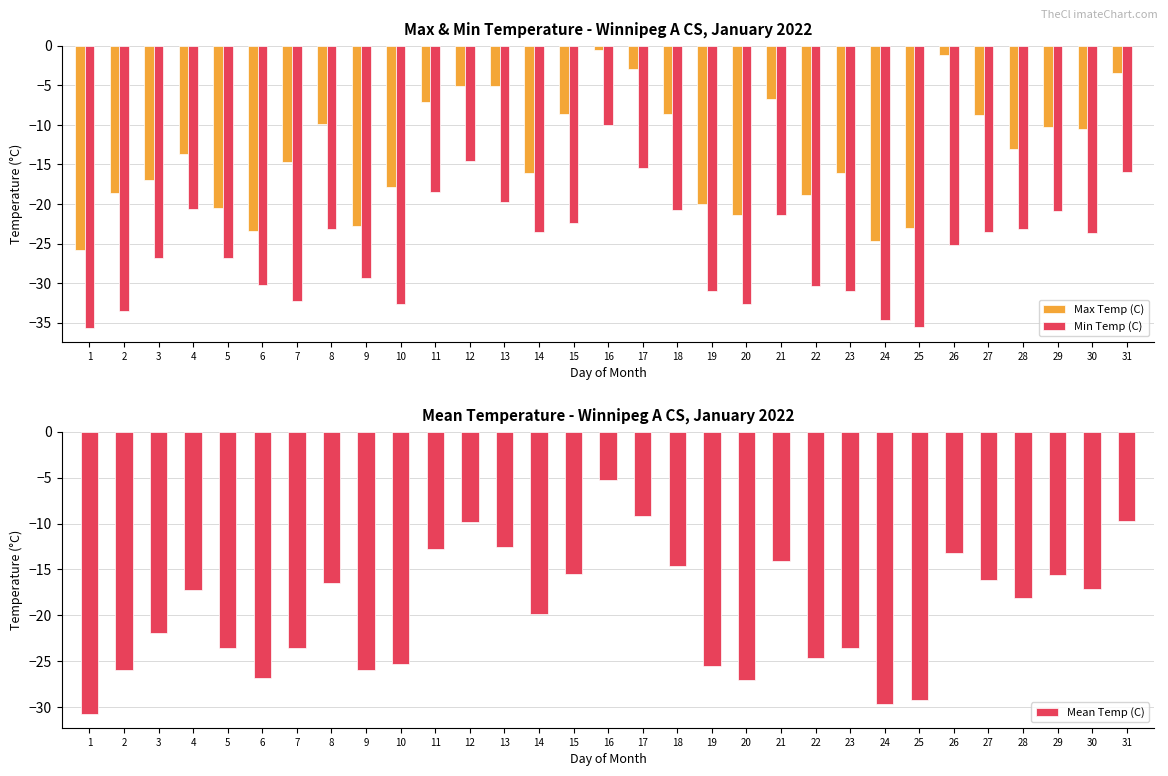

What is the maximum value for Max Temp (C)?

-0.5